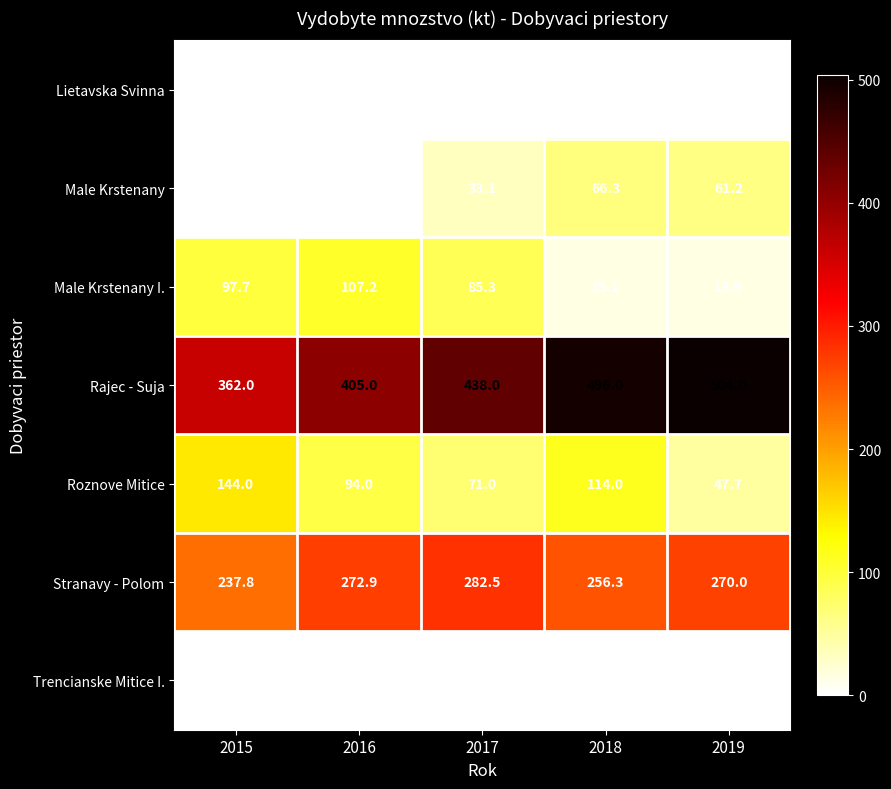

The value of Rajec - Suja at 2018 is 661.3. True or false?

False